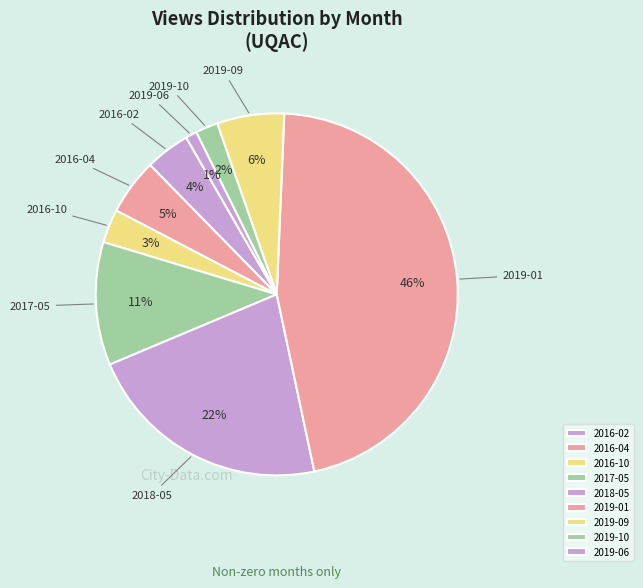

Which has a higher value, 2018-05 or 2019-06?

2018-05